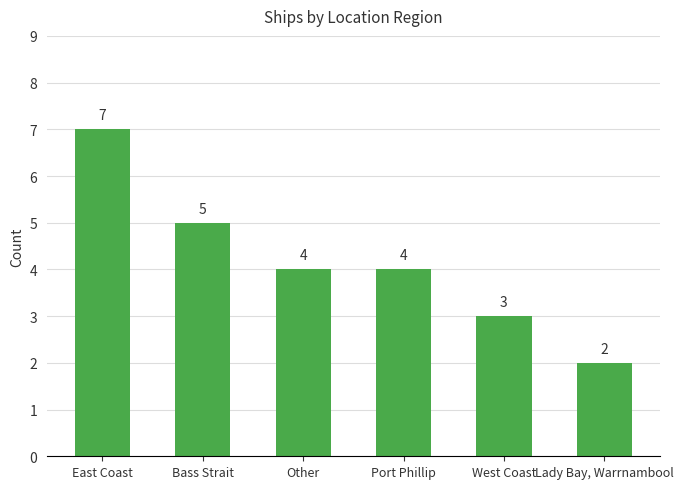

The chart shows a value of 7 at East Coast. True or false?

True